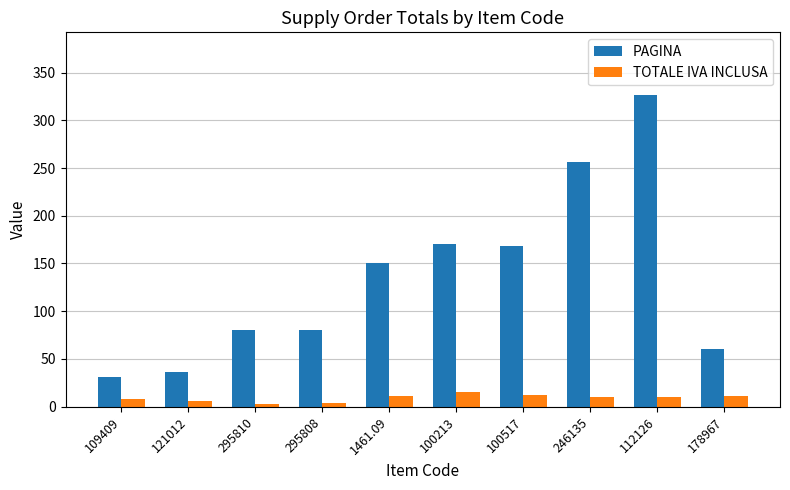

List the series in order of their overall mean, lowest first.

TOTALE IVA INCLUSA, PAGINA